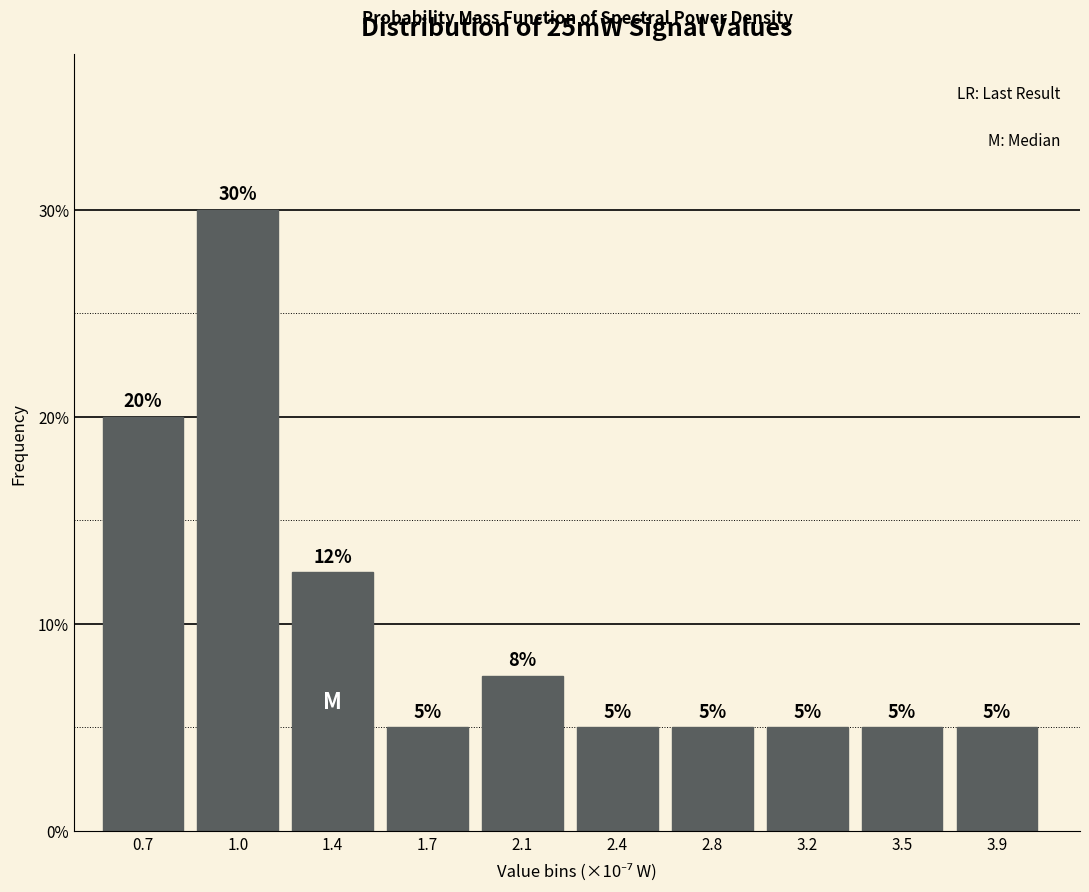

What is the minimum value shown in the chart?

5.0